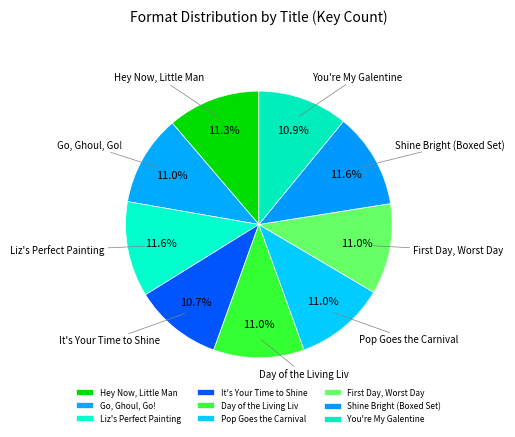

How many segments does this pie chart have?

9